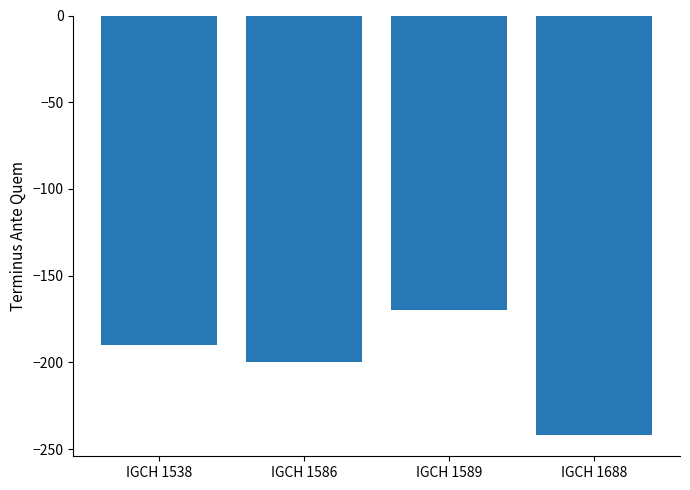

Which has a higher value, IGCH 1589 or IGCH 1538?

IGCH 1589